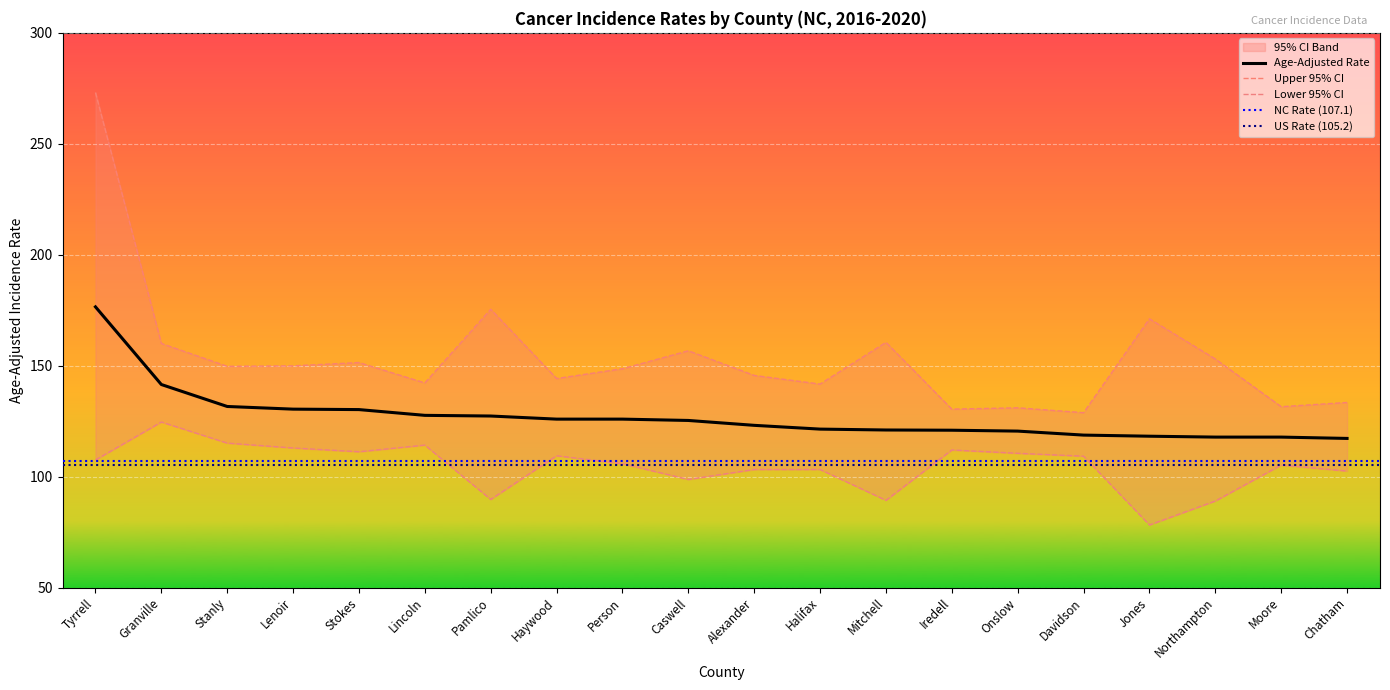

Reading left to right, list all the values displayed in this chart.

Age-Adjusted Rate: Tyrrell=176.5	Granville=141.5	Stanly=131.6	Lenoir=130.4	Stokes=130.2	Lincoln=127.6	Pamlico=127.3	Haywood=125.9	Person=125.9	Caswell=125.3	Alexander=123.1	Halifax=121.4	Mitchell=121.0	Iredell=120.9	Onslow=120.5	Davidson=118.7	Jones=118.2	Northampton=117.8	Moore=117.8	Chatham=117.2
Upper 95% CI: Tyrrell=273.1	Granville=160.0	Stanly=149.7	Lenoir=149.9	Stokes=151.4	Lincoln=142.2	Pamlico=175.4	Haywood=144.2	Person=148.6	Caswell=156.7	Alexander=145.6	Halifax=141.7	Mitchell=160.5	Iredell=130.4	Onslow=131.0	Davidson=128.8	Jones=171.1	Northampton=153.0	Moore=131.5	Chatham=133.4
Lower 95% CI: Tyrrell=107.5	Granville=124.6	Stanly=115.1	Lenoir=112.9	Stokes=111.2	Lincoln=114.2	Pamlico=89.7	Haywood=109.4	Person=105.8	Caswell=98.7	Alexander=103.2	Halifax=103.2	Mitchell=89.3	Iredell=112.0	Onslow=110.5	Davidson=109.2	Jones=78.2	Northampton=89.0	Moore=105.2	Chatham=102.5